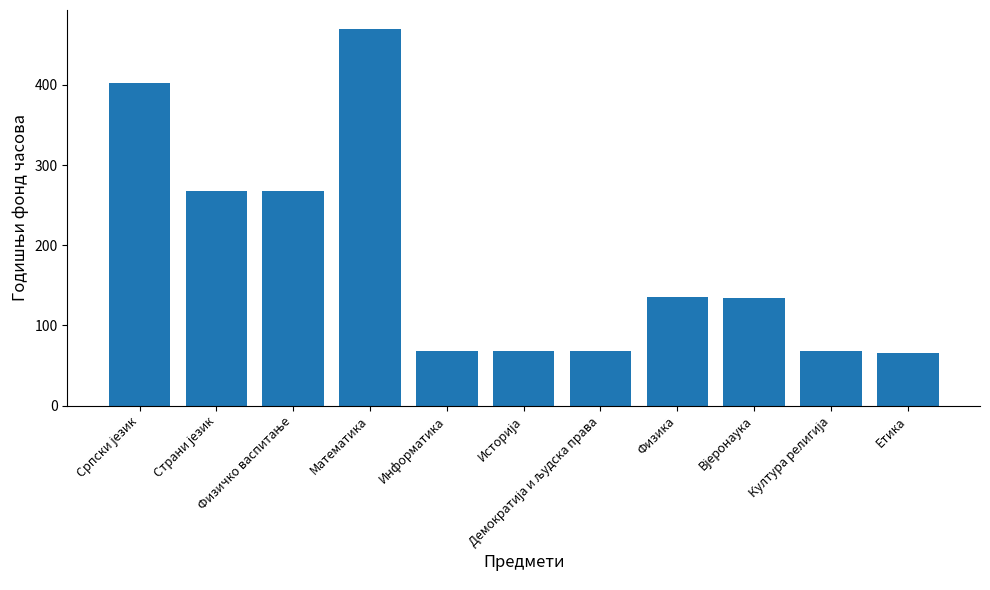

What is the difference between the second highest and minimum values?

336